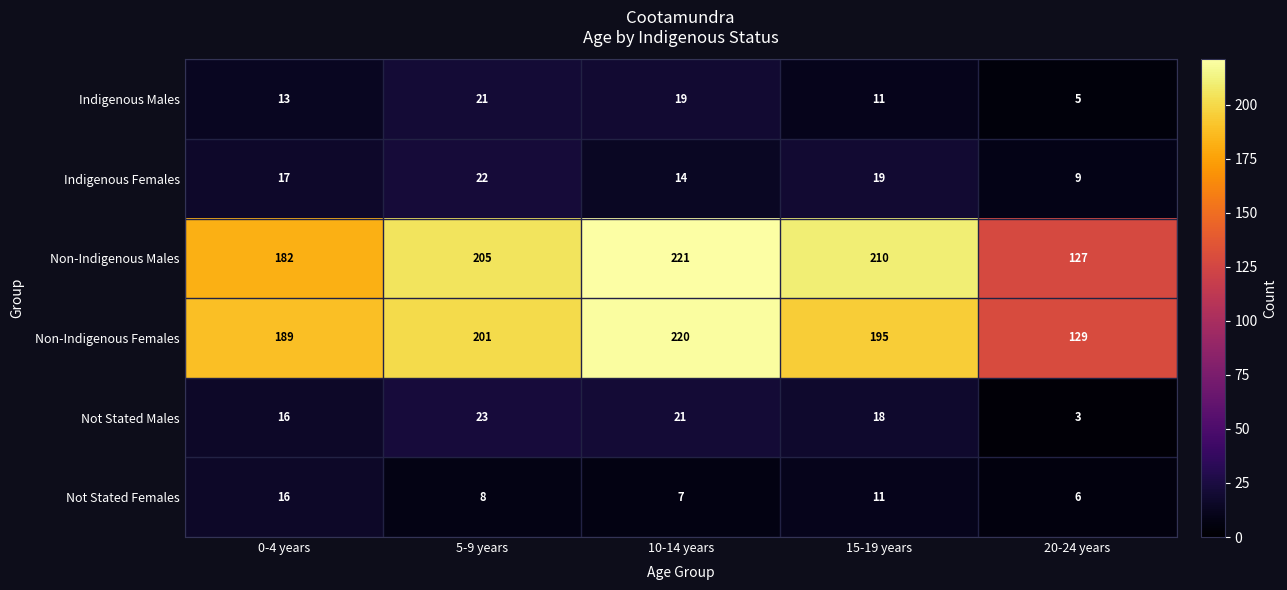

Which series has the largest total across all categories?

Non-Indigenous Males